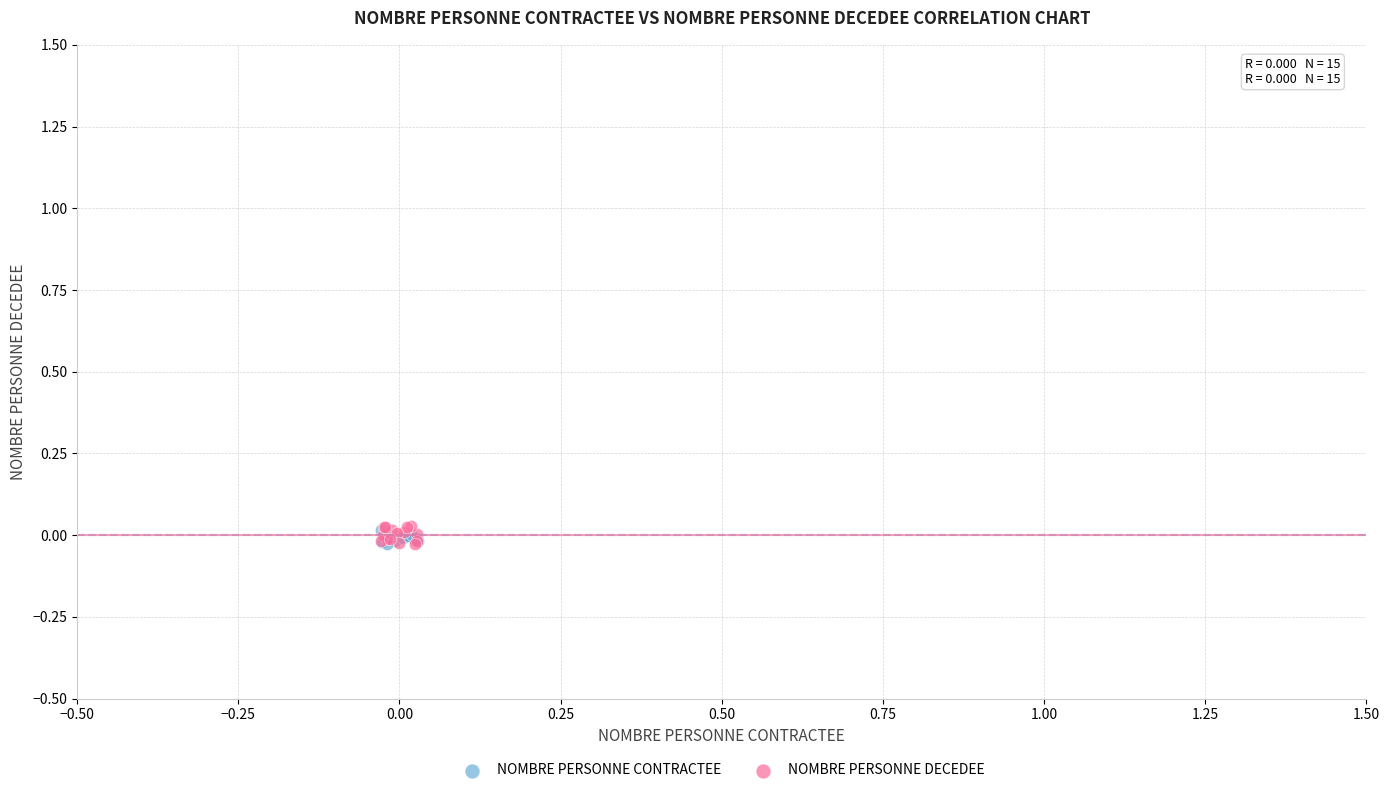

Which series has the largest Y range (max minus min)?

NOMBRE PERSONNE DECEDEE